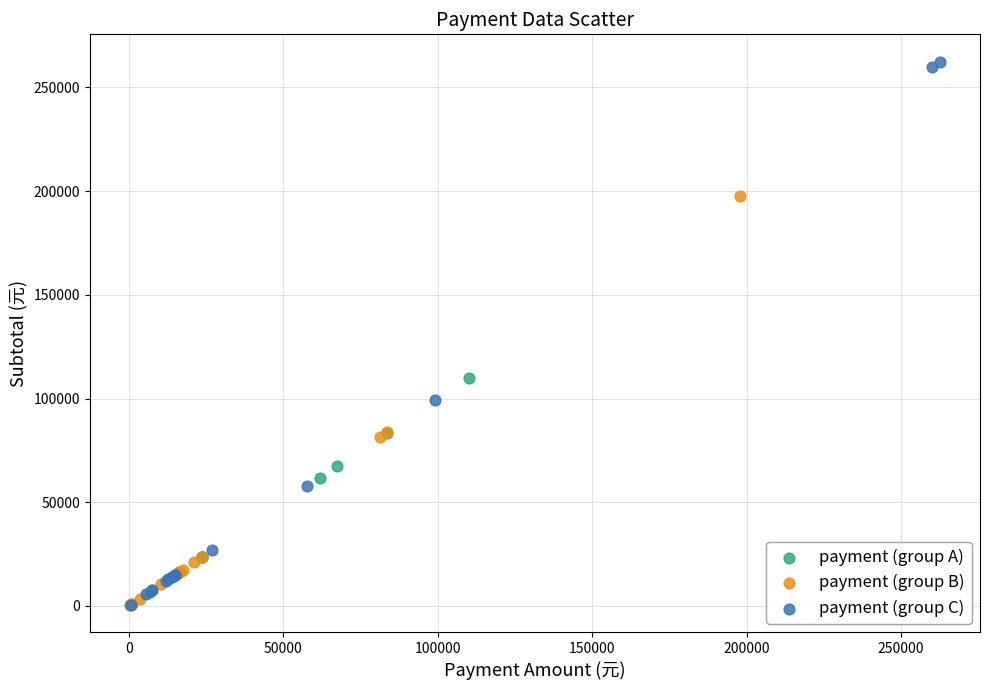

Which series reaches the maximum Y coordinate?

payment (group C)